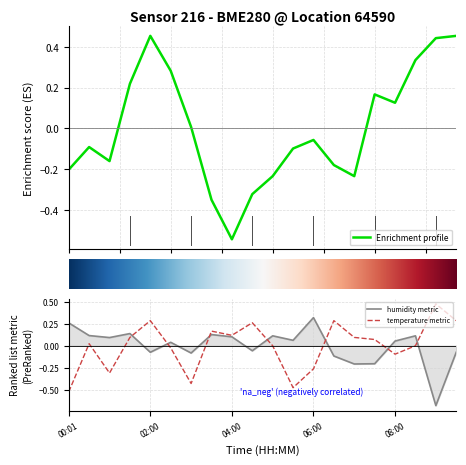

The value of temperature at 04:30 is 0.2. True or false?

False